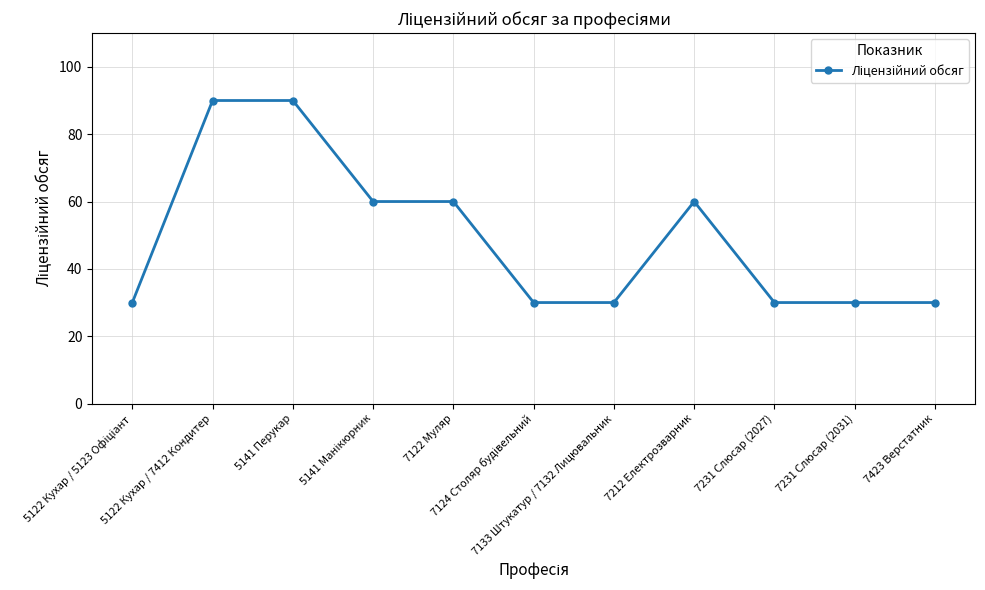

What is the value of the 3rd point from the left?

90